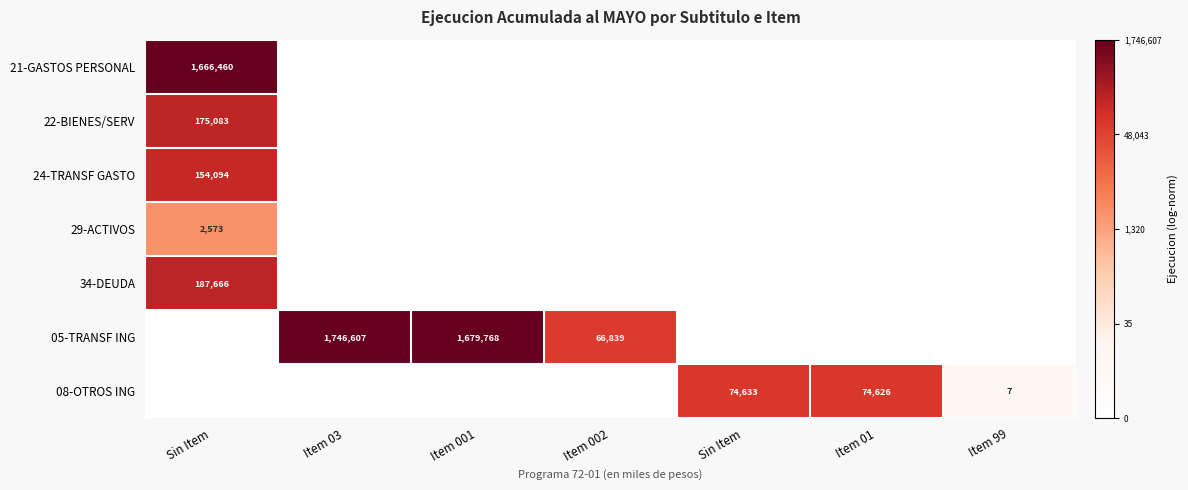

Between Sin Item and Item 01, which is larger?

Sin Item